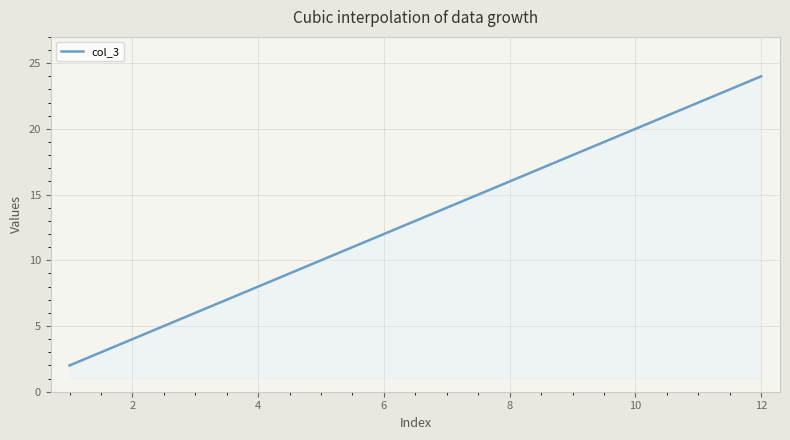

Count the number of data series in this chart.

1